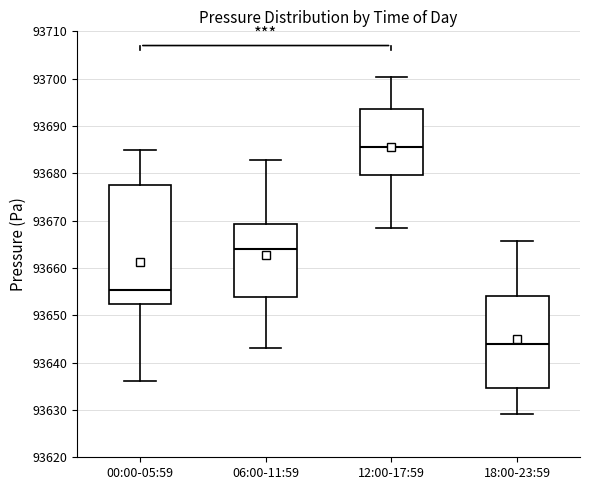

Reading left to right, read every box against the y-axis: the position of its median line, the range the box covers, and the ends of its whiskers. The values are not printed on the chart, so give them approximately, as read against the axis.

00:00-05:59: median 93655, box 93652 to 93678, whiskers 93636 to 93685
06:00-11:59: median 93664, box 93654 to 93669, whiskers 93643 to 93683
12:00-17:59: median 93686, box 93680 to 93694, whiskers 93668 to 93700
18:00-23:59: median 93644, box 93635 to 93654, whiskers 93629 to 93666